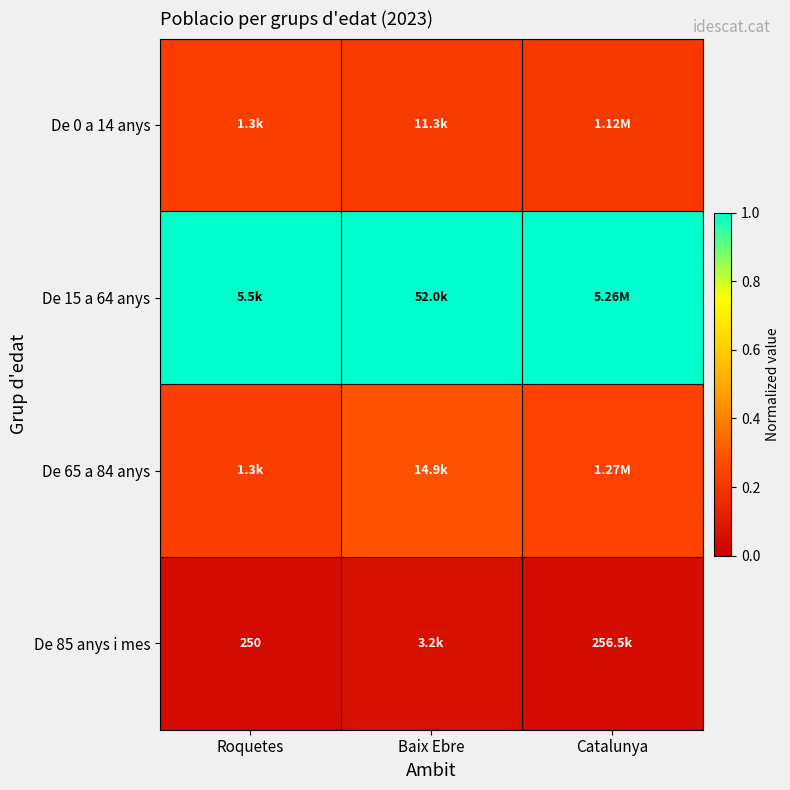

The value of De 65 a 84 anys at Baix Ebre is 0.2. True or false?

False